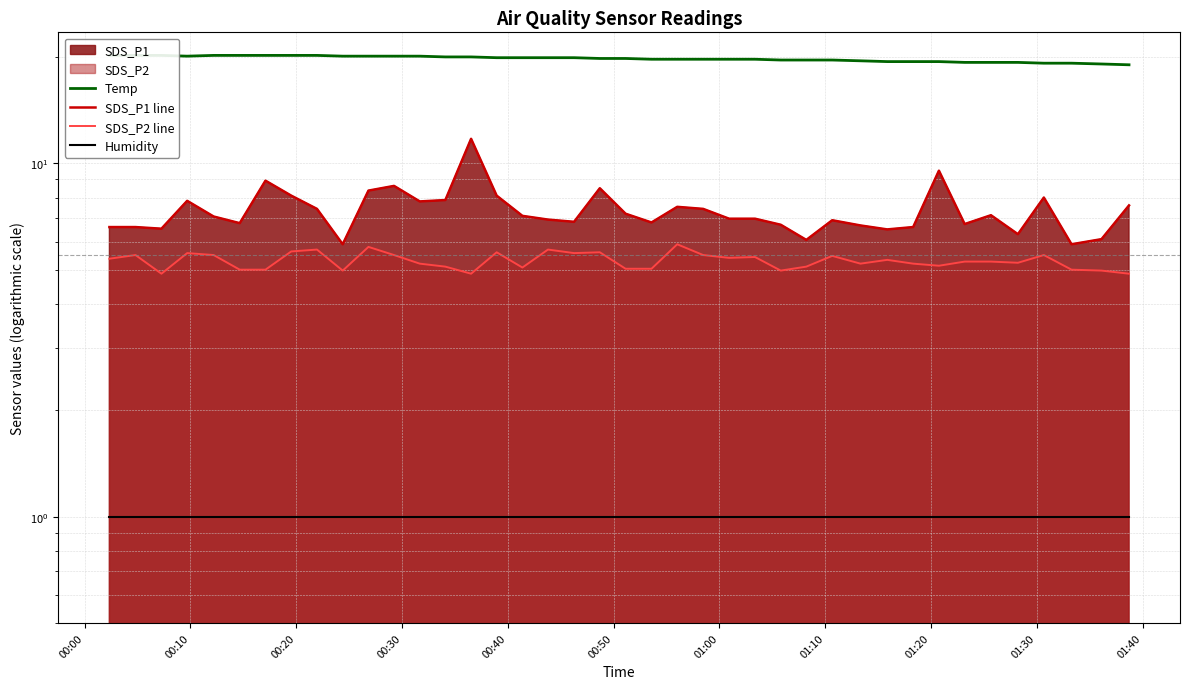

Does the chart have visible grid lines?

Yes